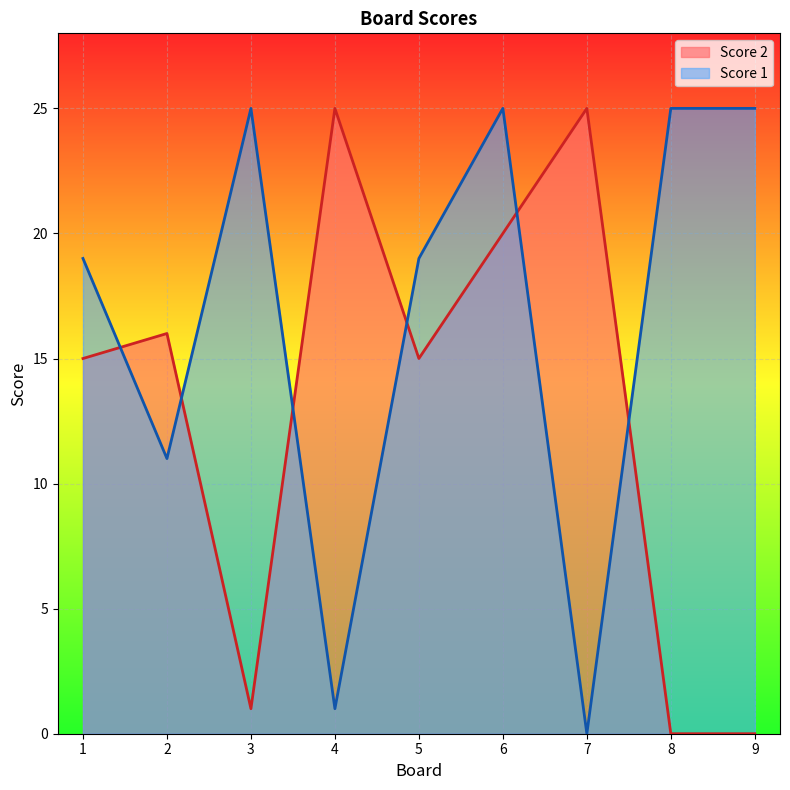

What are all the series names shown in the legend?

Score 2, Score 1